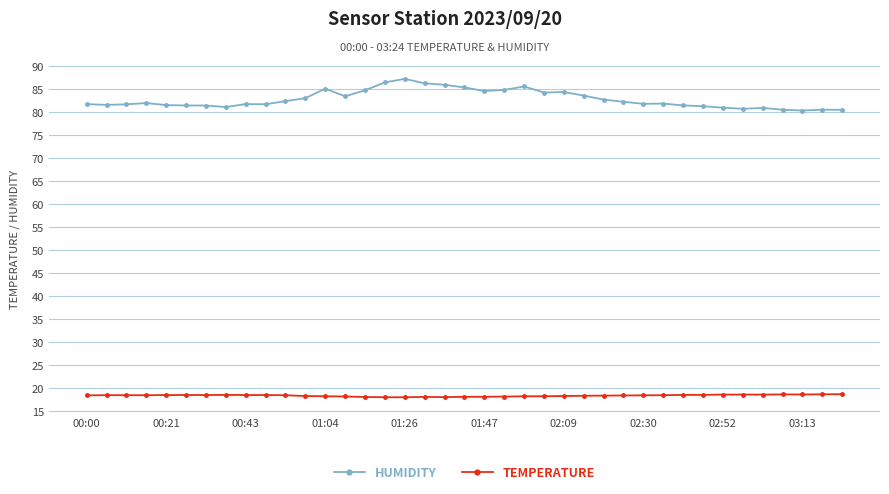

What is the maximum value shown in the chart?

87.2